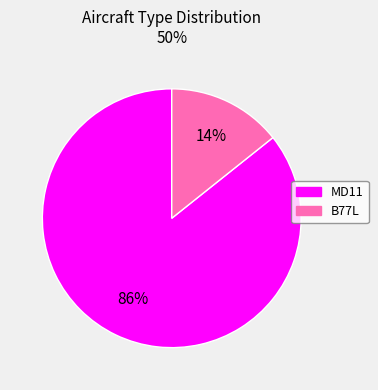

How many slices are in this pie chart?

2